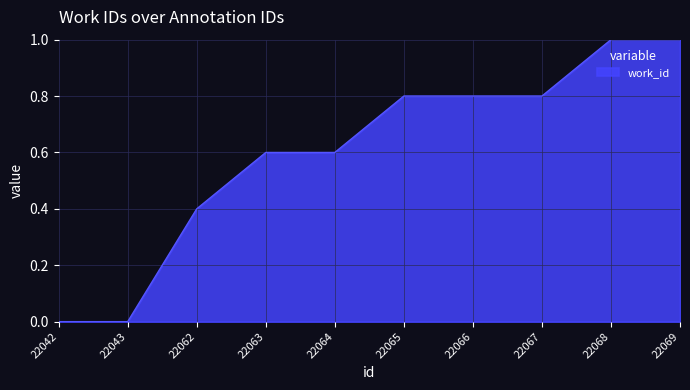

Does the chart display data point markers on the line(s)?

No